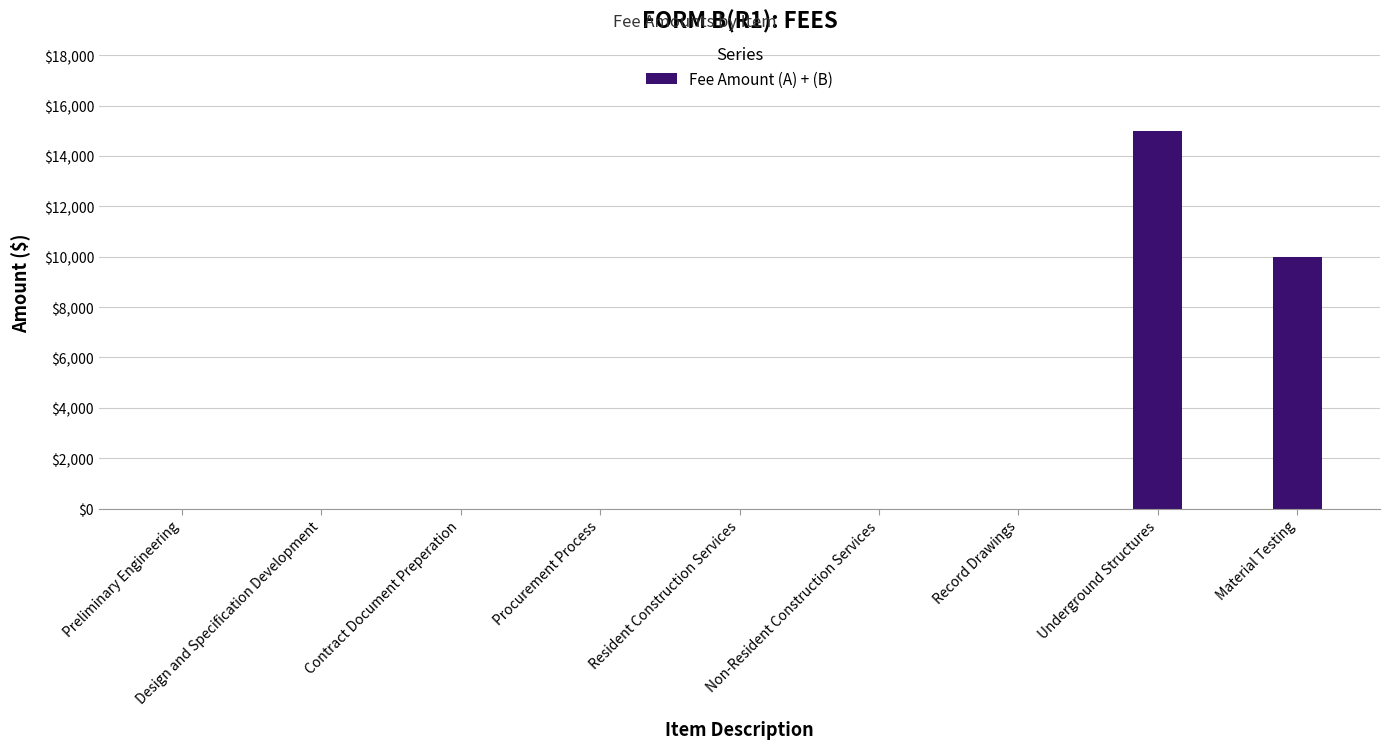

Are the bars grouped side by side (vs. stacked)?

No